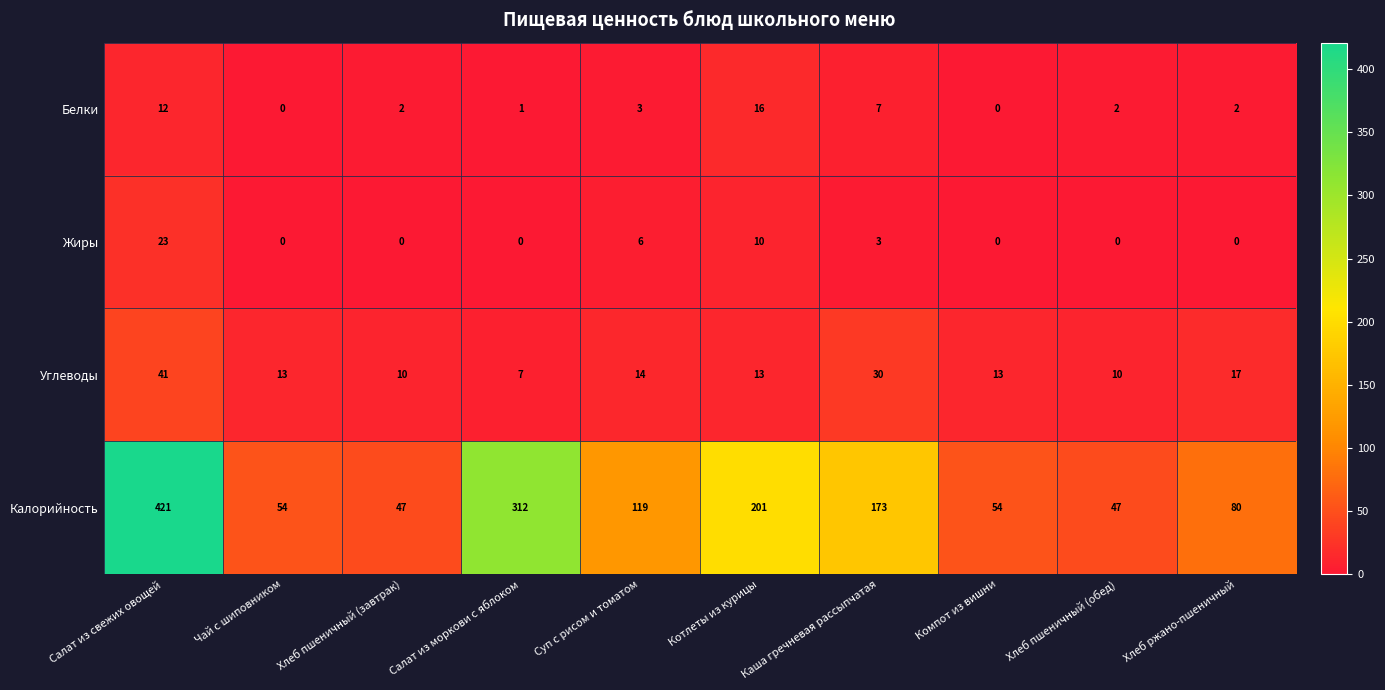

What is the difference between the highest and lowest values at Суп с рисом и томатом?

116